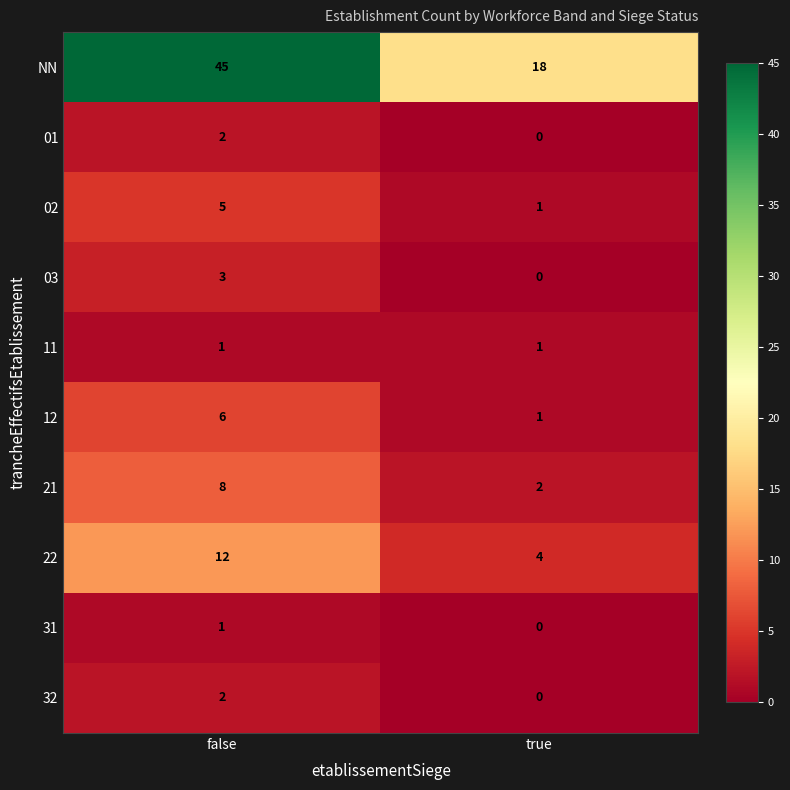

Reading right to left, transcribe all the data shown in this chart.

NN: true=18	false=45
01: true=0	false=2
02: true=1	false=5
03: true=0	false=3
11: true=1	false=1
12: true=1	false=6
21: true=2	false=8
22: true=4	false=12
31: true=0	false=1
32: true=0	false=2